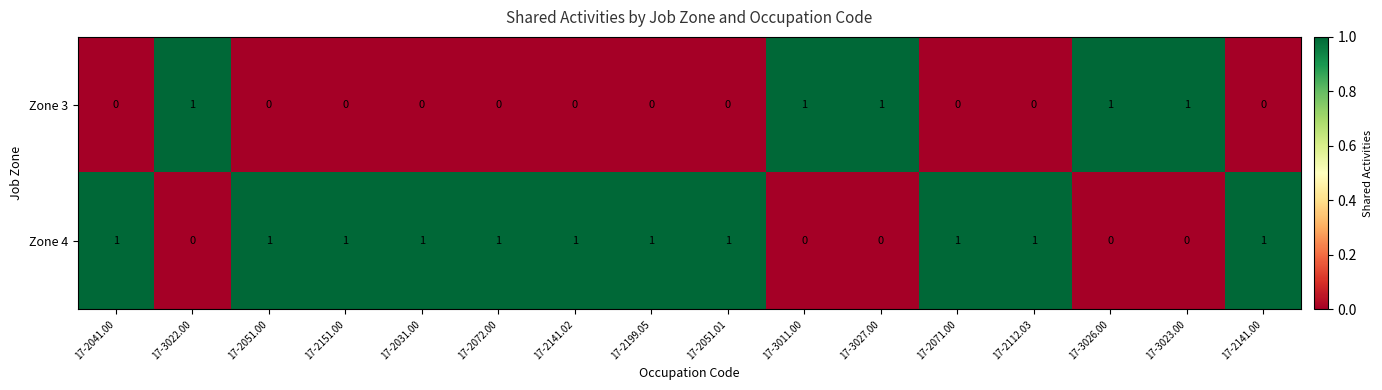

The Zone 3 series shows 0 at 17-2112.03. True or false?

True